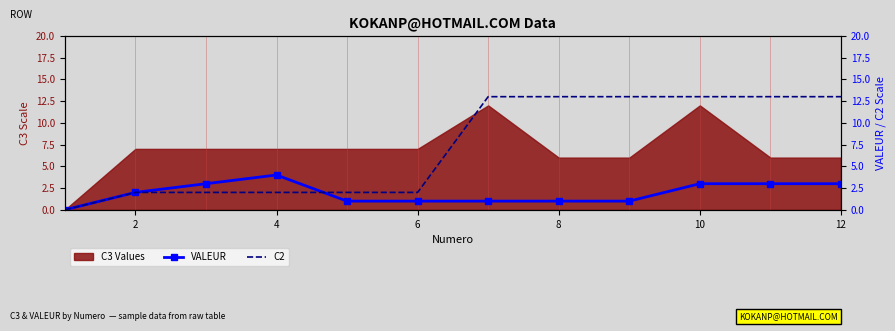

Which series has the largest total across all categories?

C2